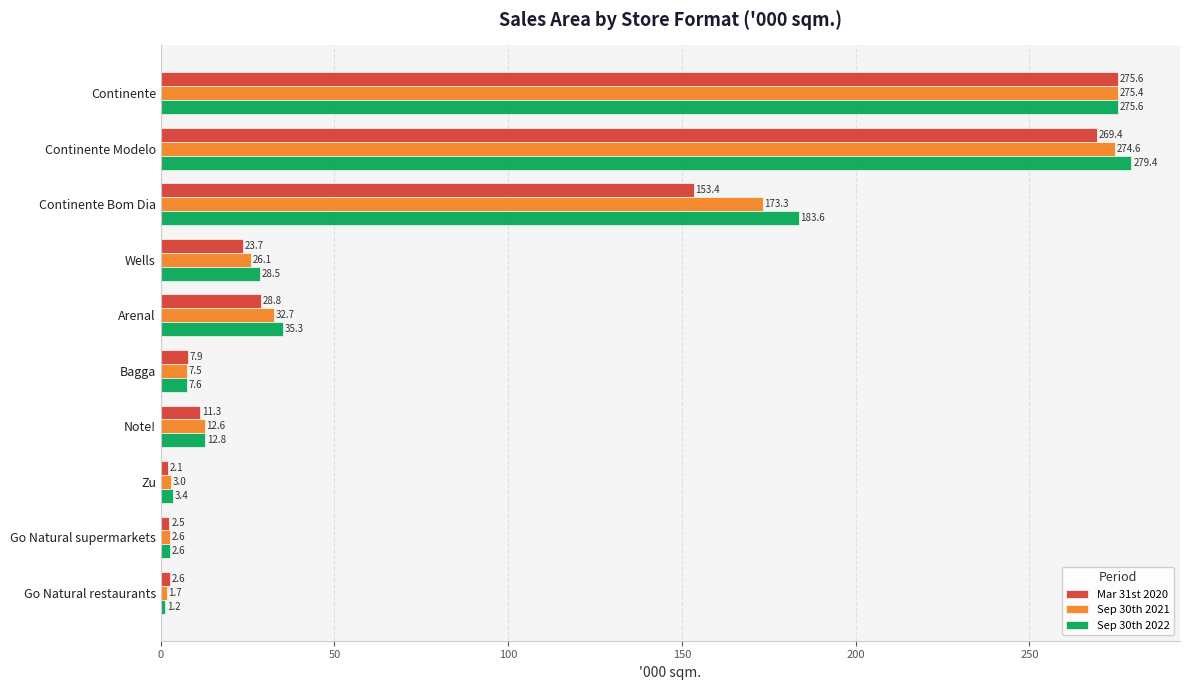

What is the sum of all Sep 30th 2021 values?

809.5